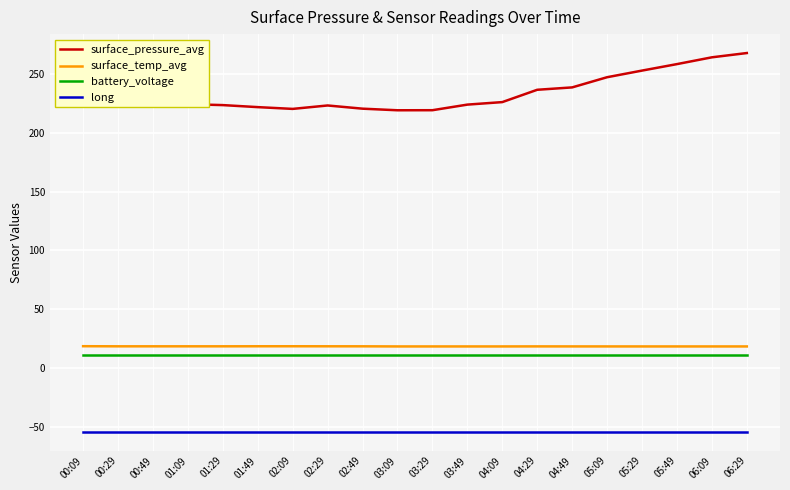

True or false: long and battery_voltage cross at least once.

False